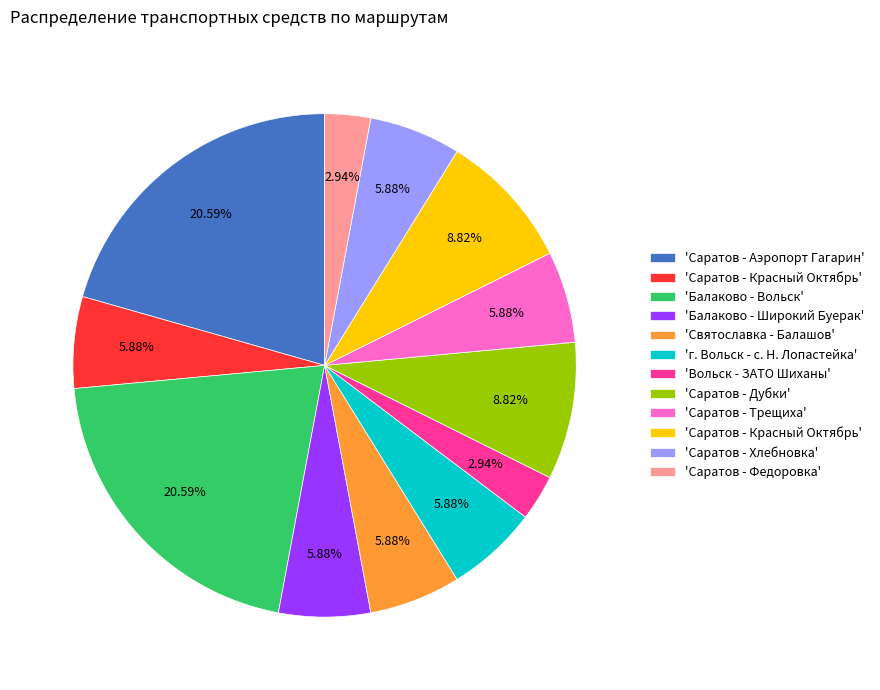

Is there a majority slice in this chart?

No